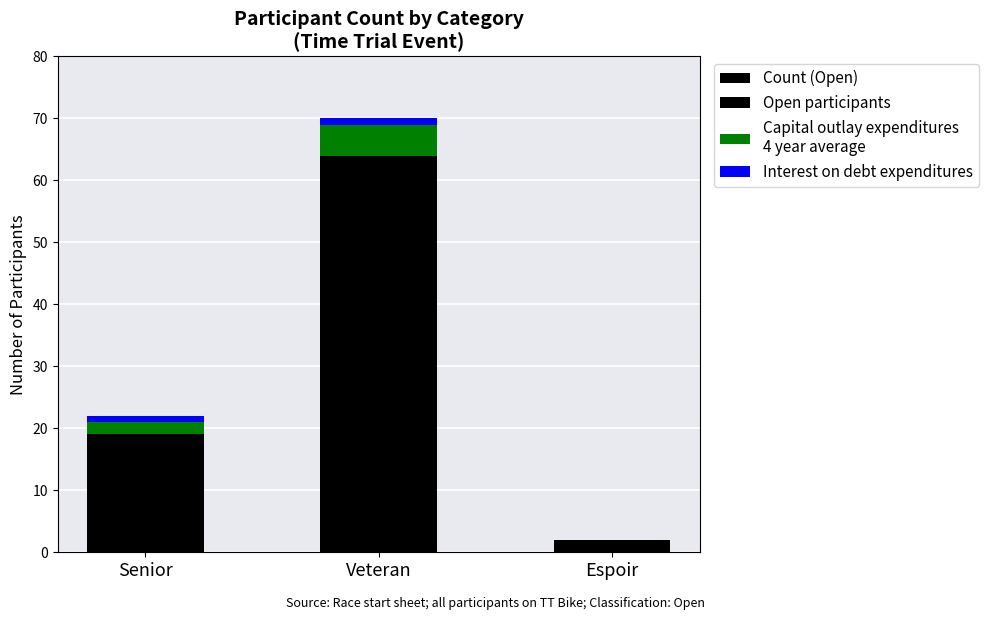

What are all the series names shown in the legend?

Count (Open), Open participants, Capital outlay expenditures
4 year average, Interest on debt expenditures